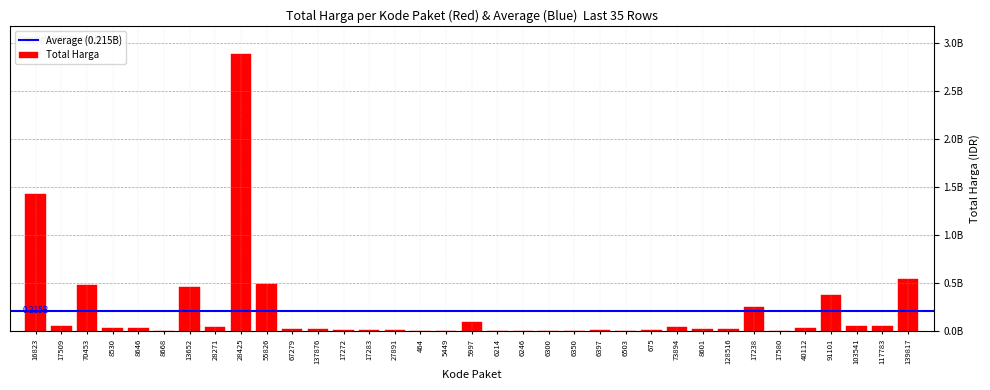

What is the sum of the values at 5449 and 17283?

15591960